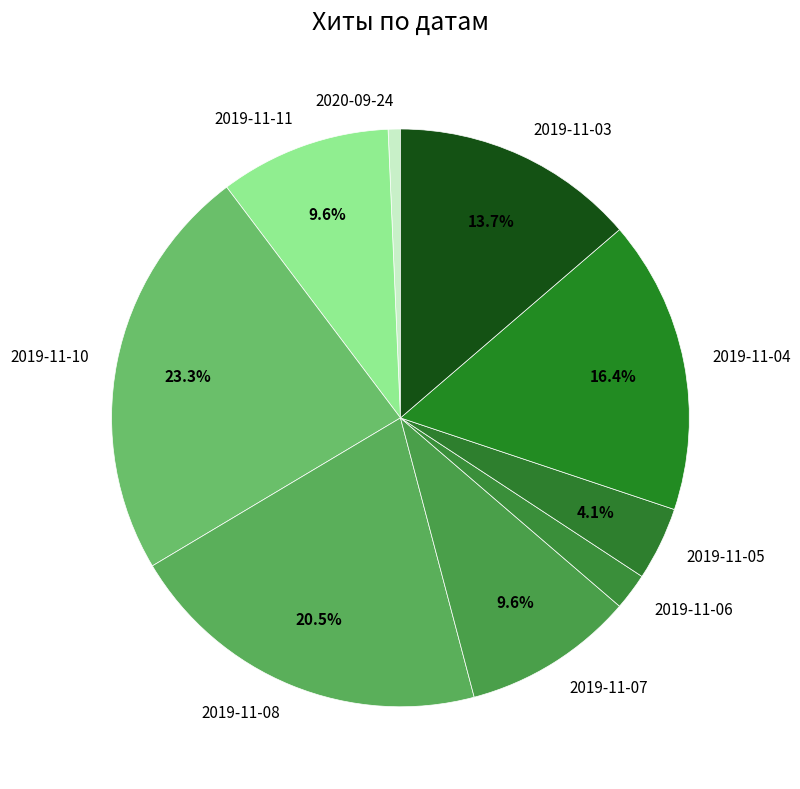

To the nearest percent, what portion does 2019-11-07 represent?

10%